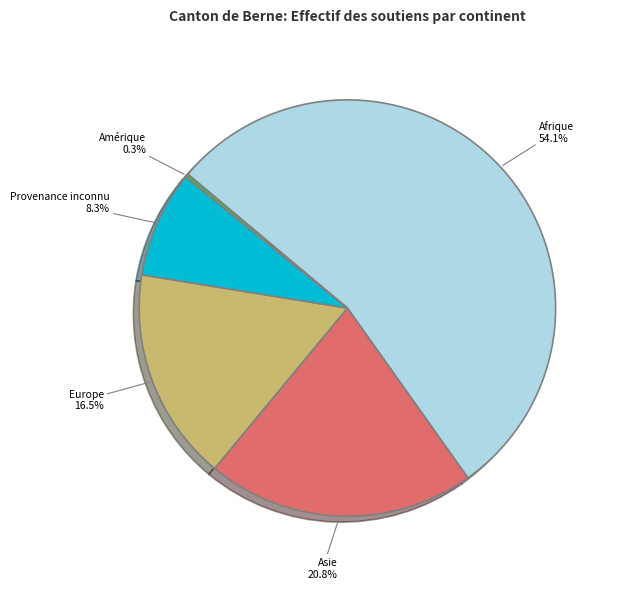

Is Afrique the majority of the pie?

Yes